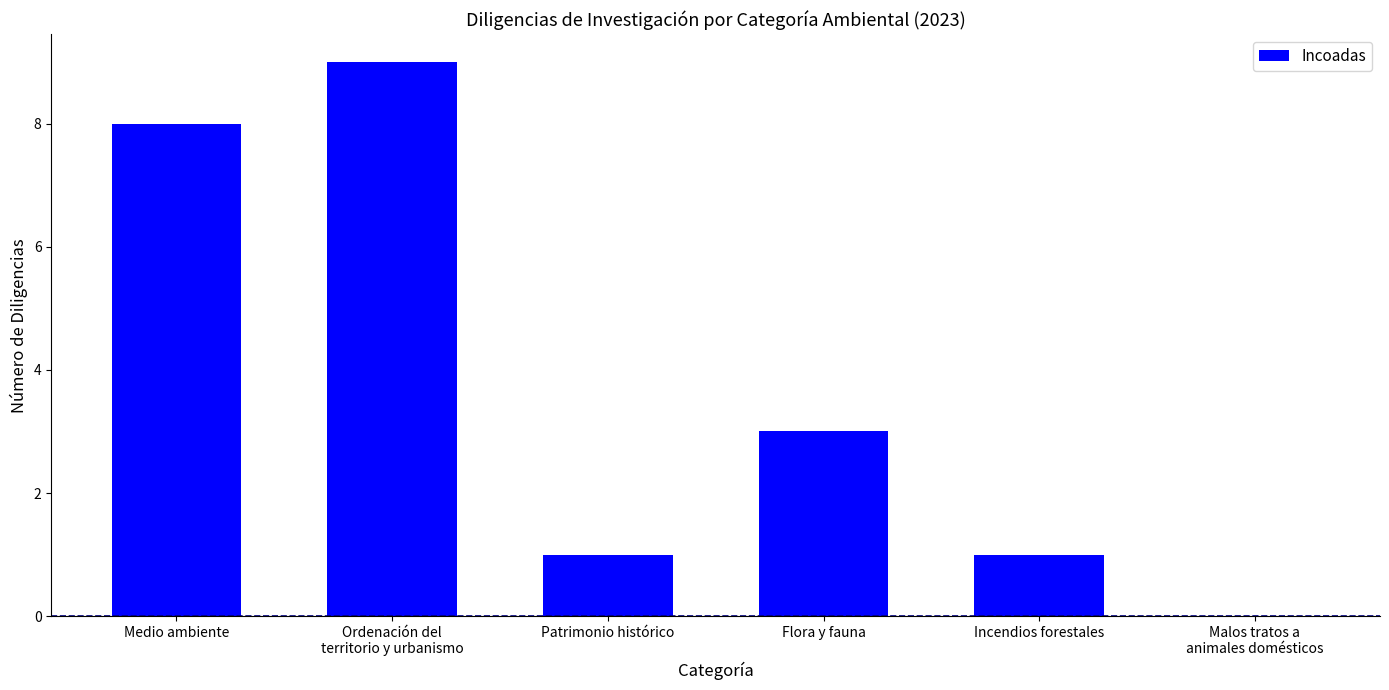

What is the approximate value at Incendios forestales?

1